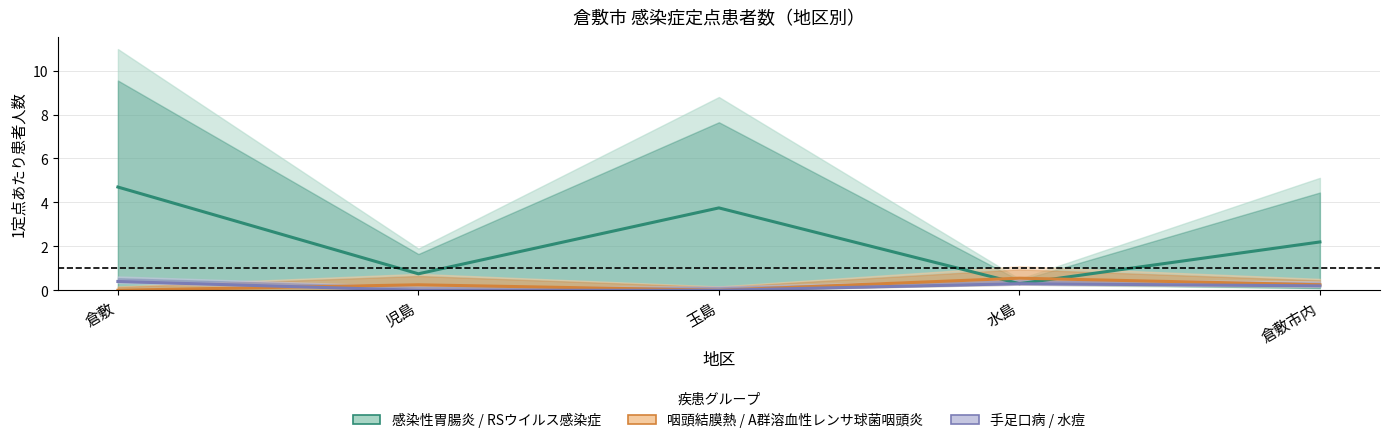

What is the label of the 3rd point from the left?

玉島